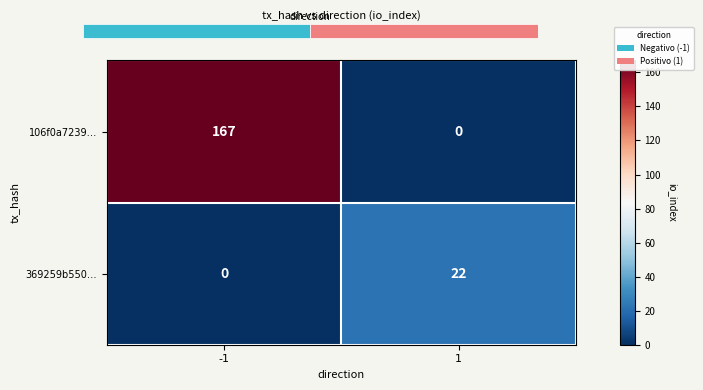

At which category does the chart reach its peak across all series?

-1